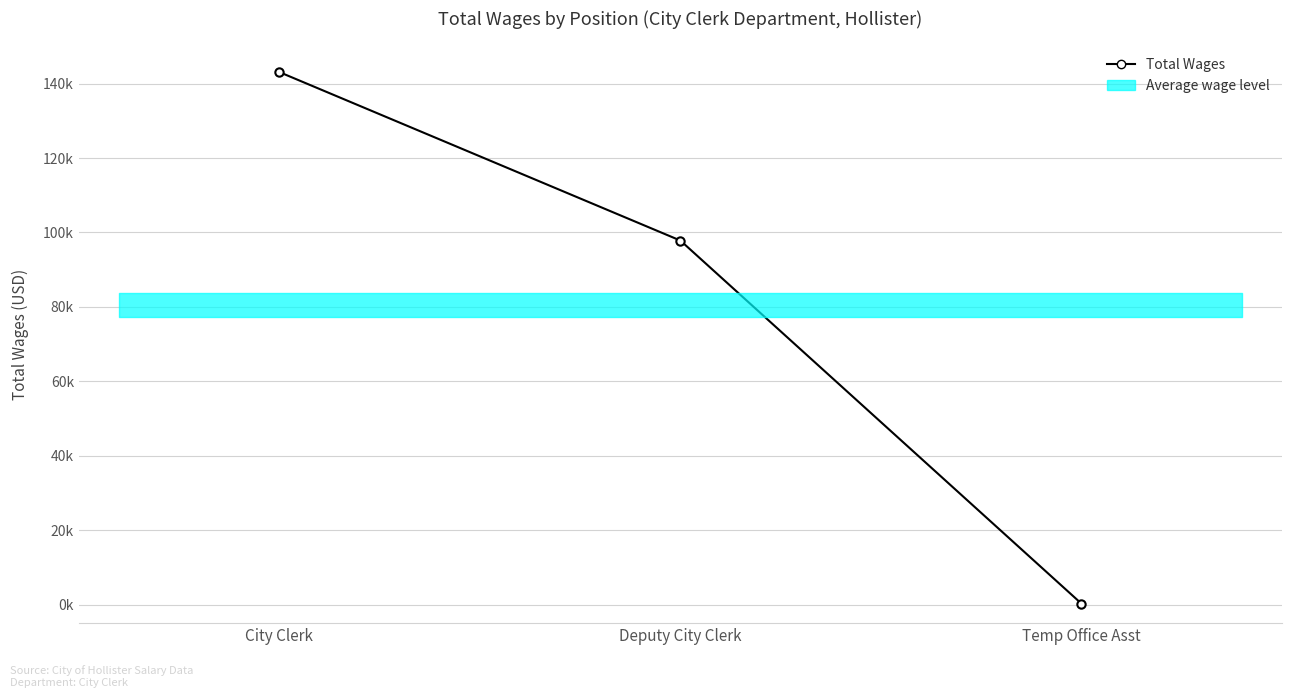

What is the label of the 2nd point from the right?

Deputy City Clerk